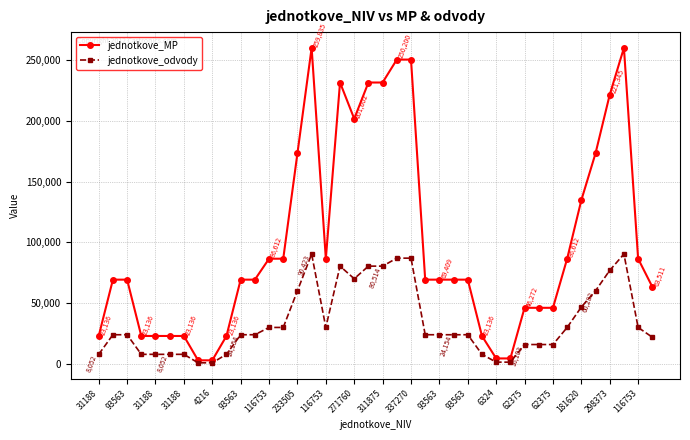

Which series has the largest range (max minus min)?

jednotkove_MP